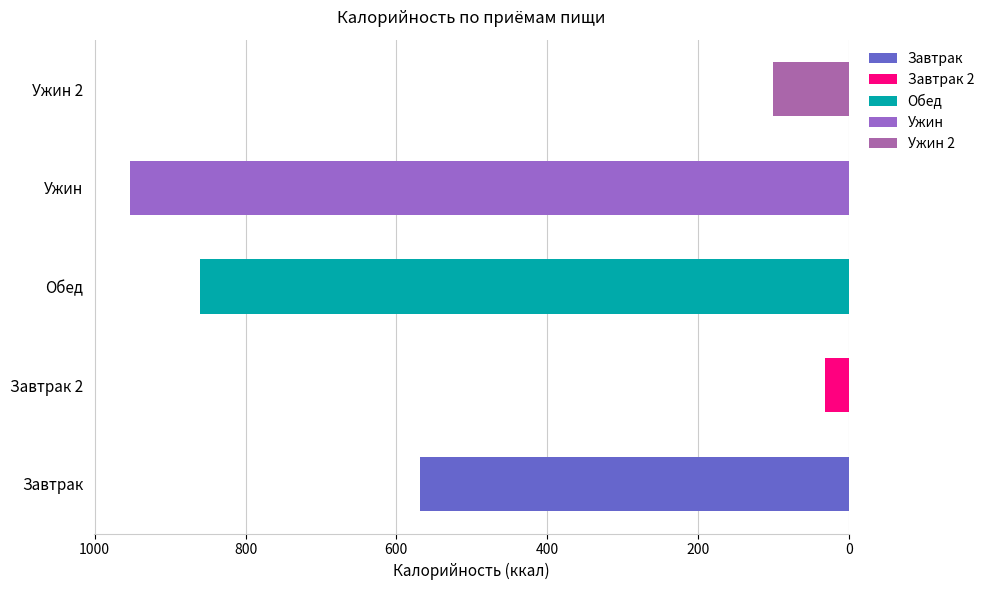

Is it true that the value at Завтрак is 784?

False